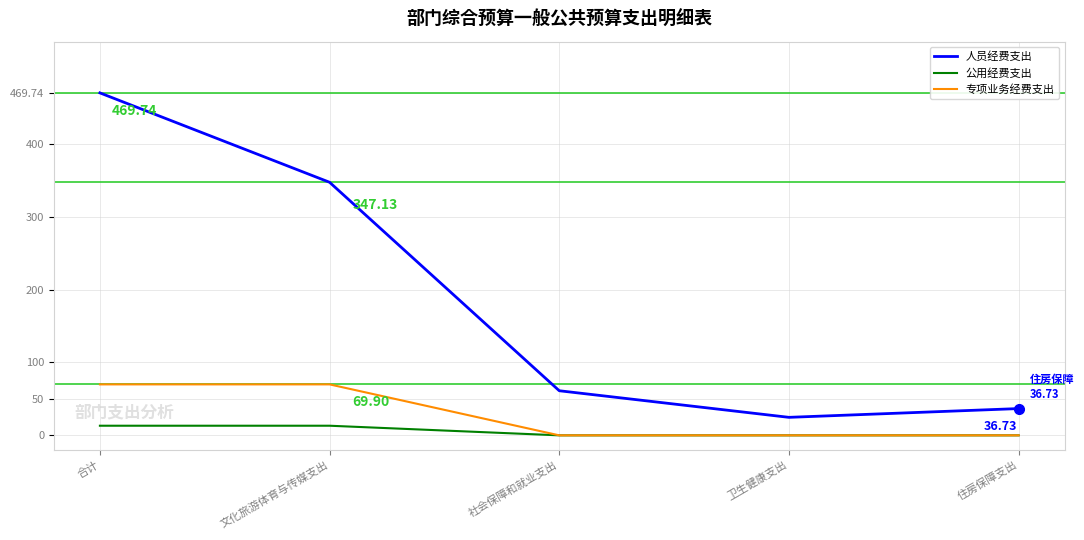

What is the difference between the maximum and second lowest values in the 公用经费支出 series?

13.2